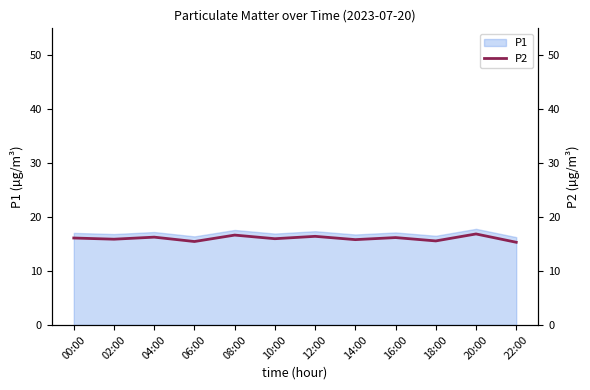

How many points are lower than both their immediate neighbors (excluding endpoints)?

5